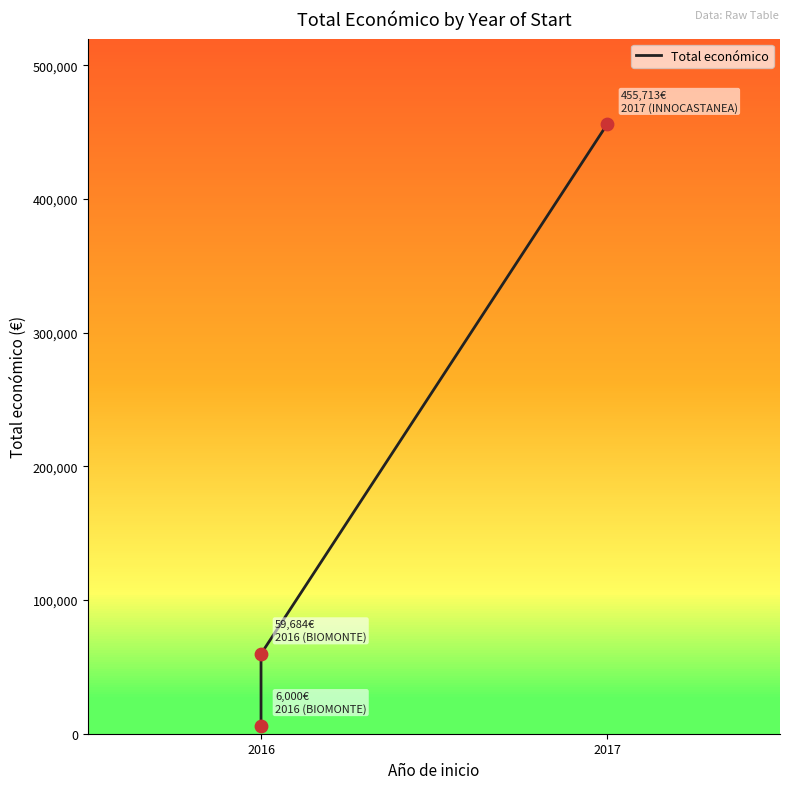

What is the change in value from 2016 to 2017?

+396029